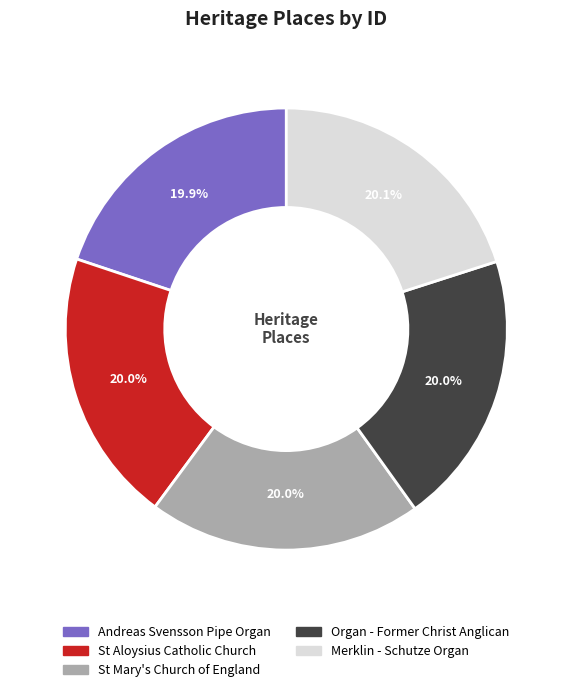

The St Aloysius Catholic Church slice represents 33% of the pie. True or false?

False